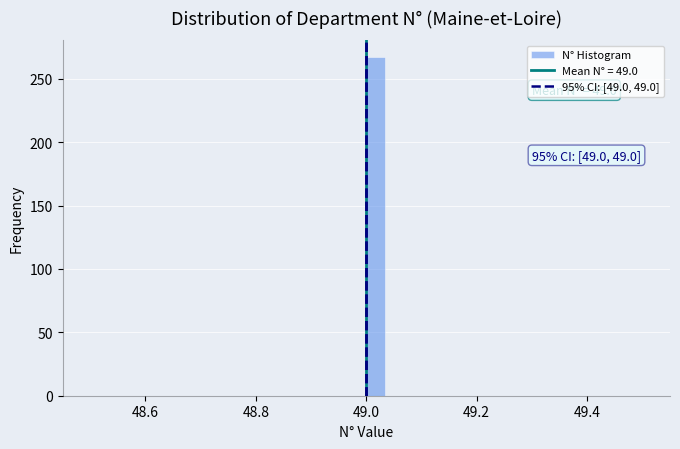

Read against the x-axis, roughly where is the centre of the tallest bar?

49.02